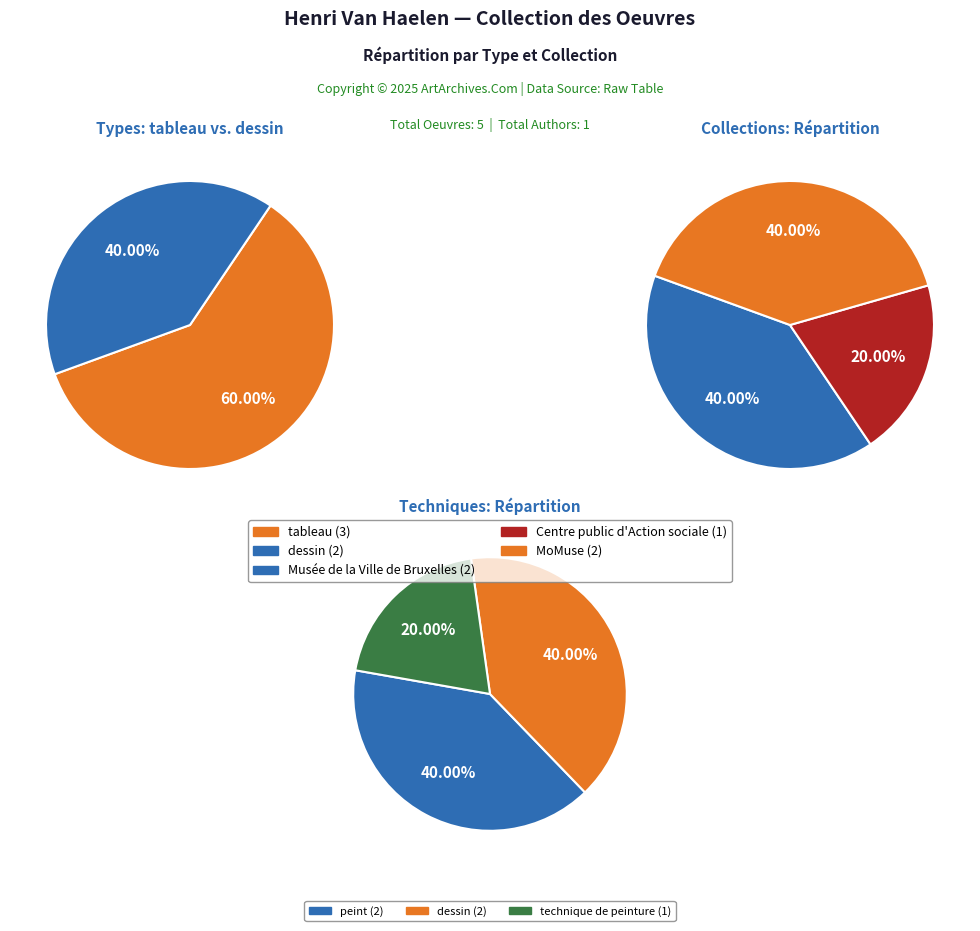

Count the number of slices in the pie.

5